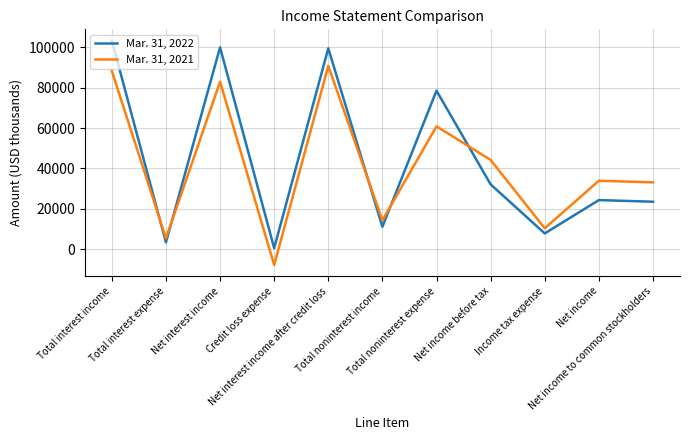

What is the minimum value for Mar. 31, 2021?

-7845